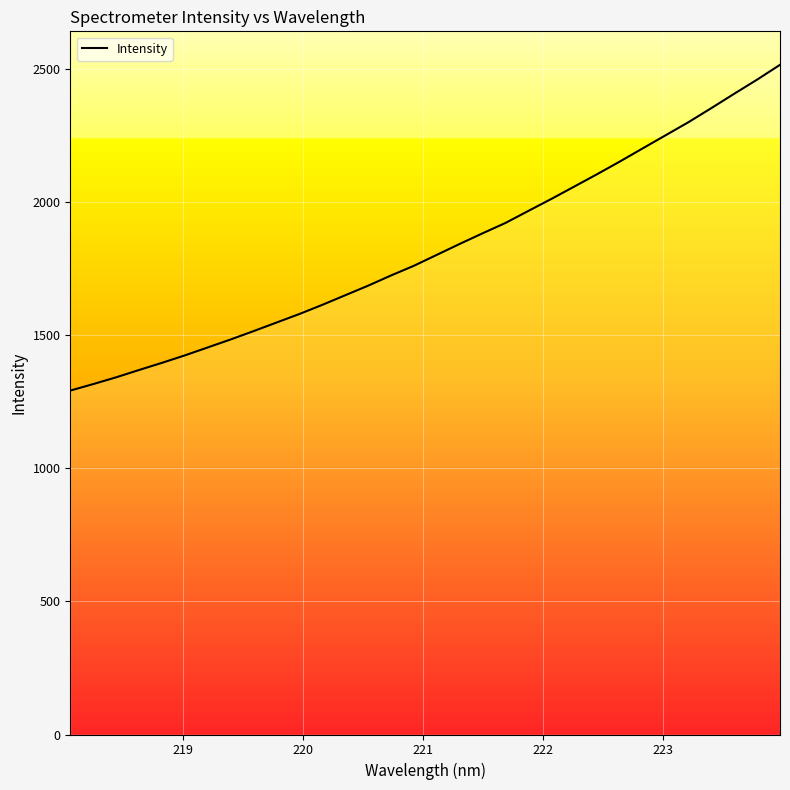

What is the difference between the maximum and minimum values?

1223.7